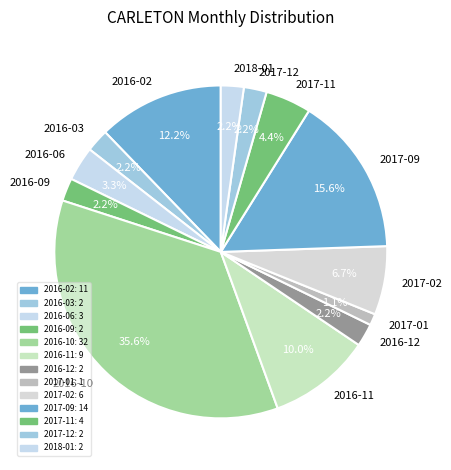

To the nearest percent, what is the combined percentage of 2017-02 and 2016-06?

10%